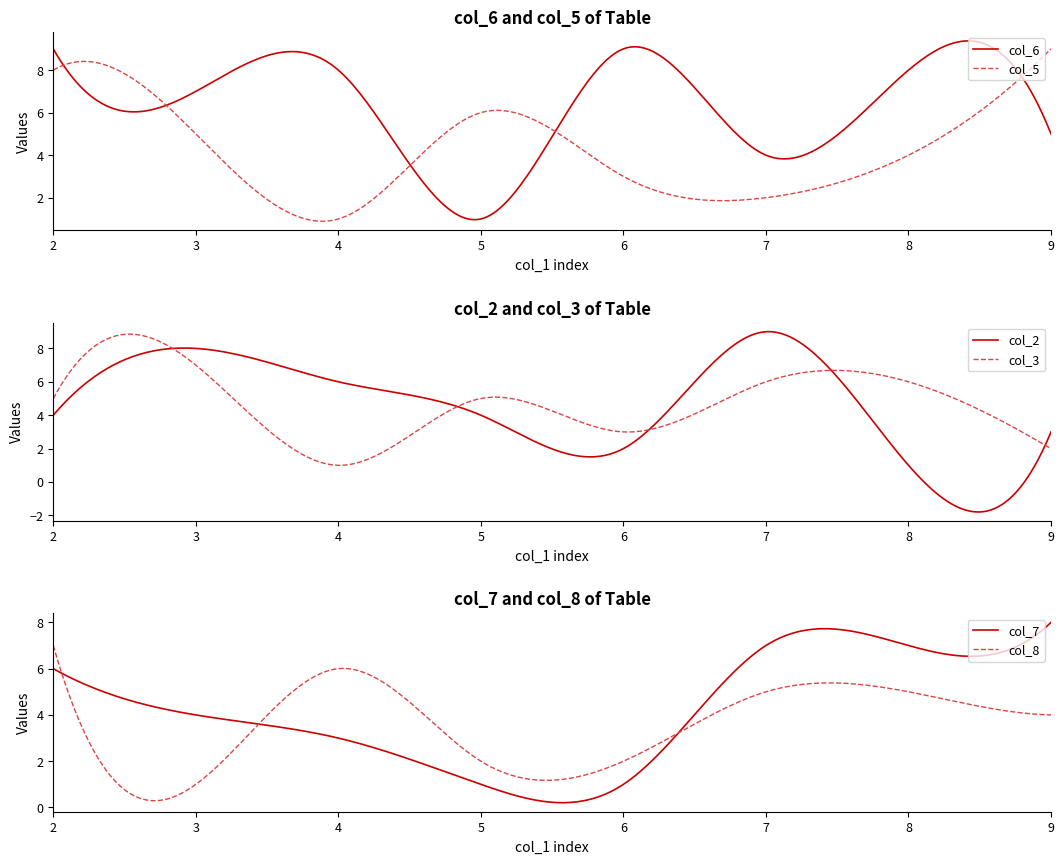

What is the approximate value of col_3 at 5?

5